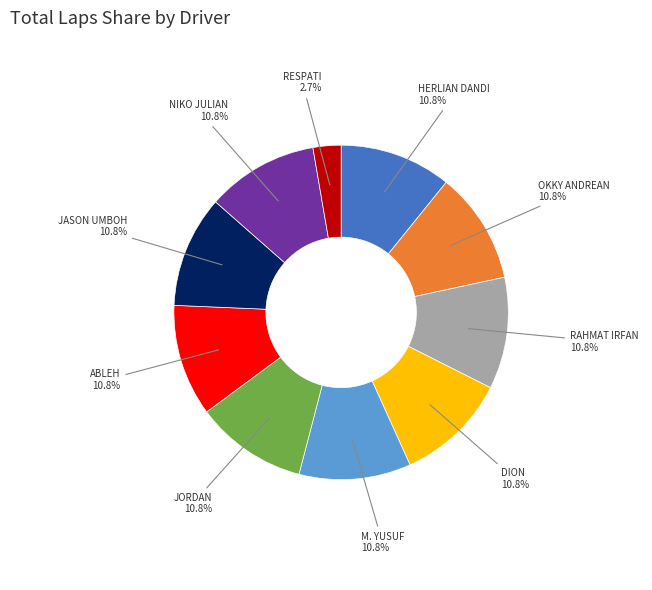

Is the sum of JORDAN and ABLEH greater than half?

No